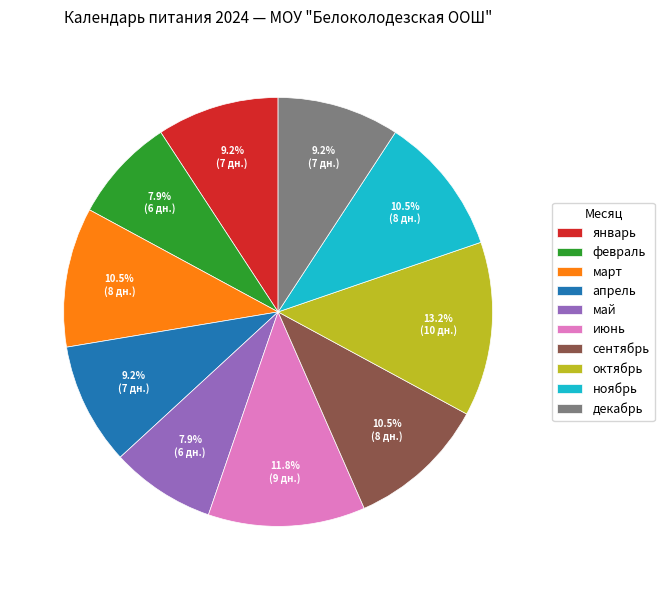

Between октябрь and декабрь, which is larger?

октябрь